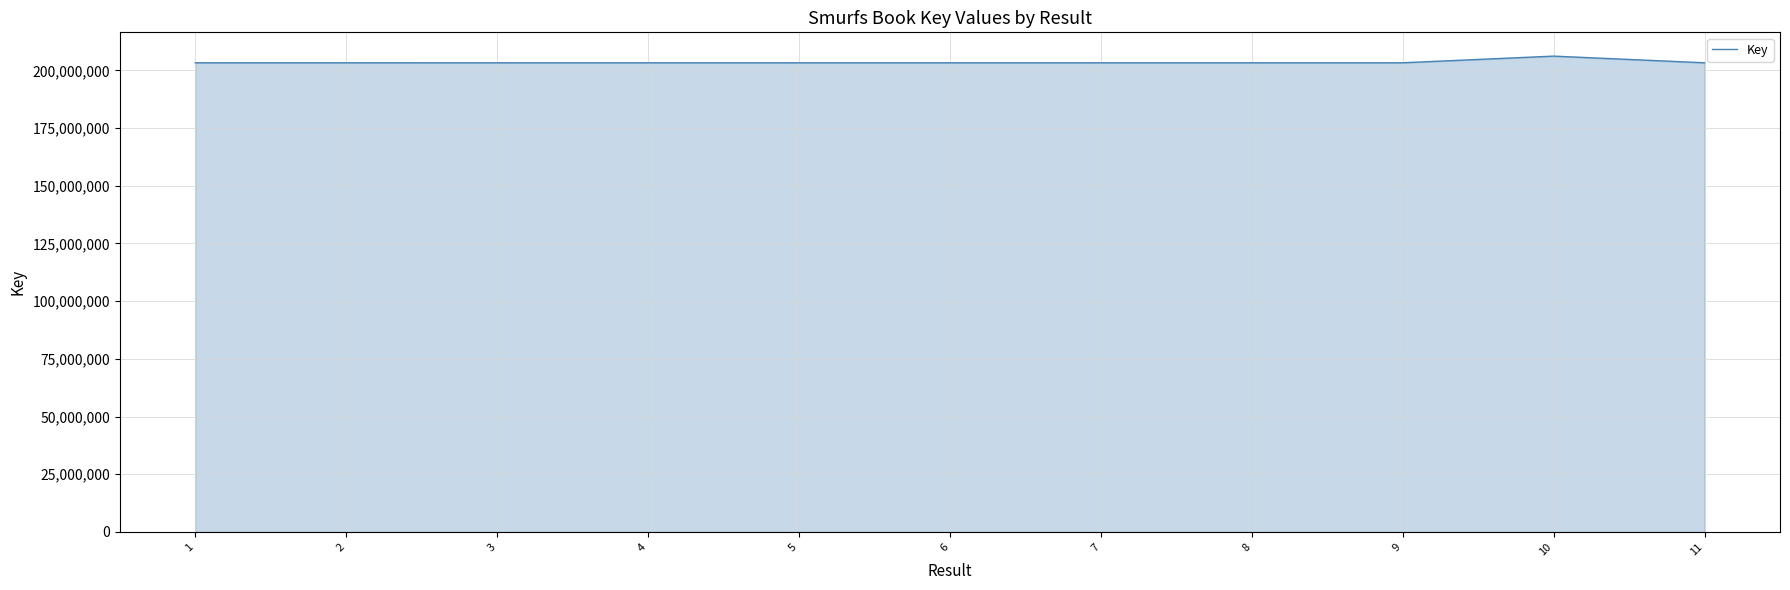

Is it true that the value at 7 is 140088133?

False